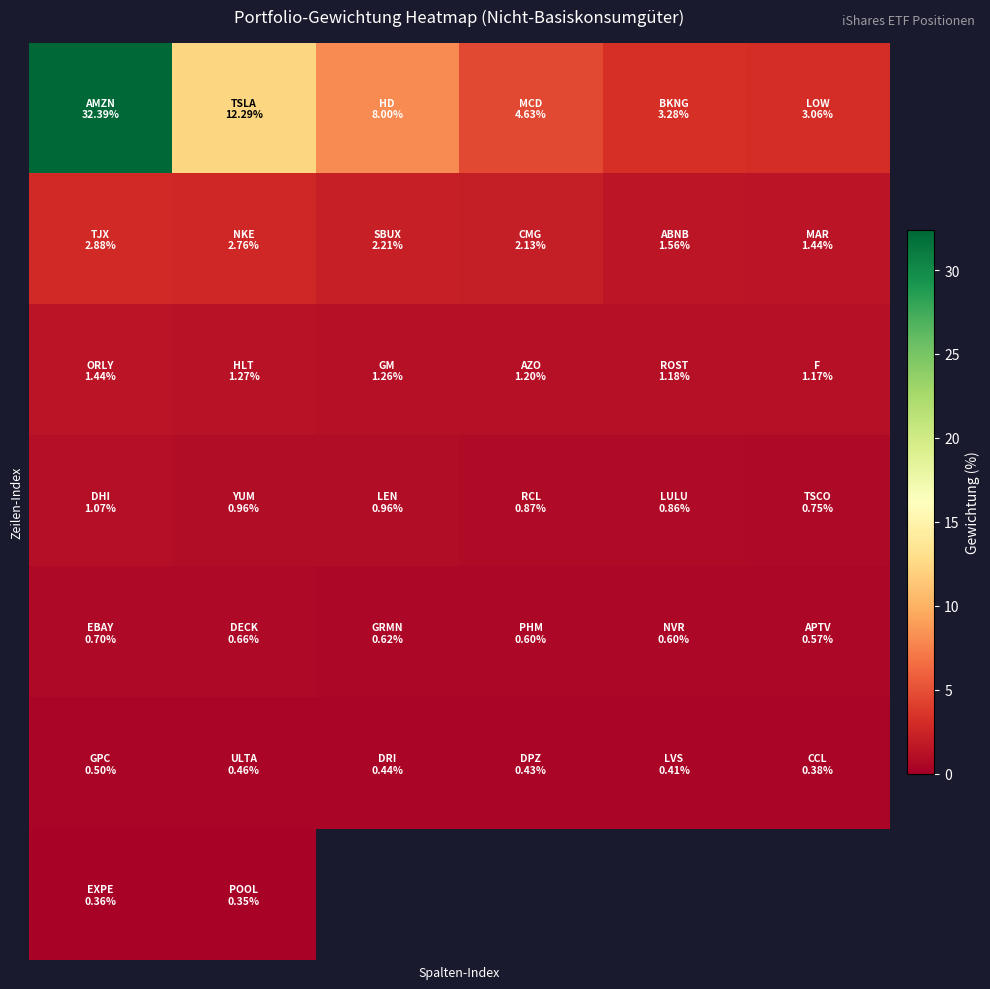

Which has a higher value, 3 or 1?

1